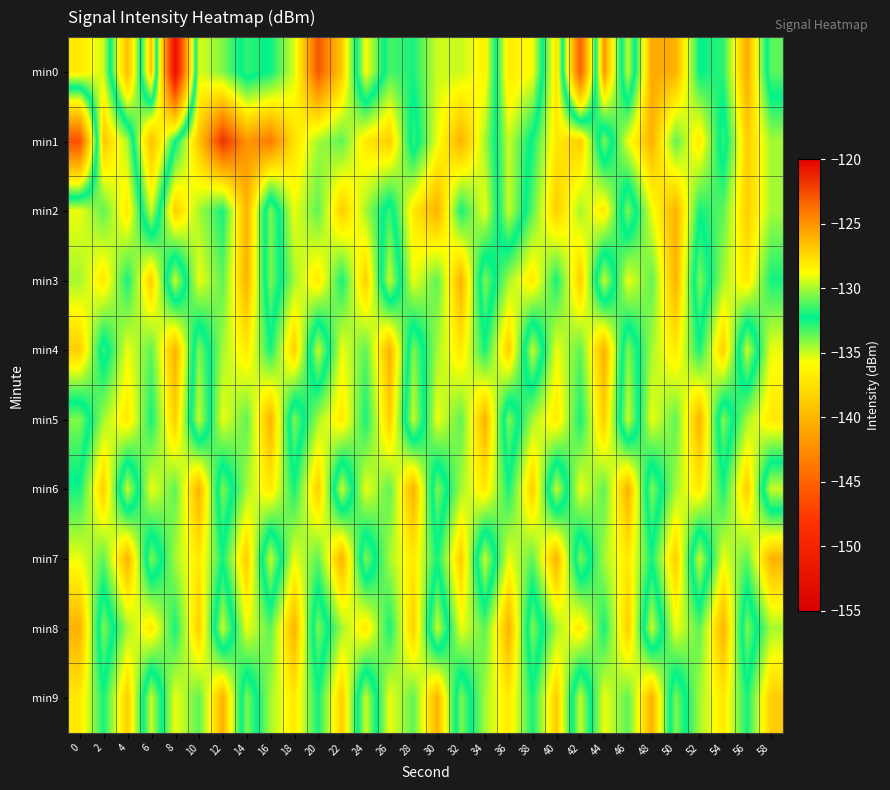

At which category is the sum across all series the highest?

50